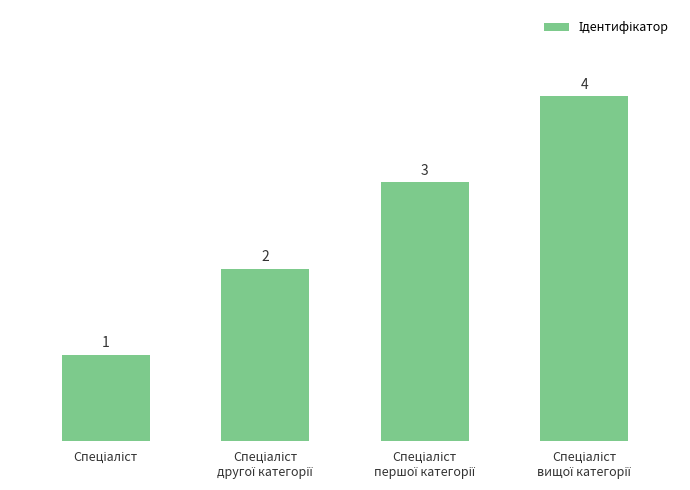

What is the smallest value displayed?

1